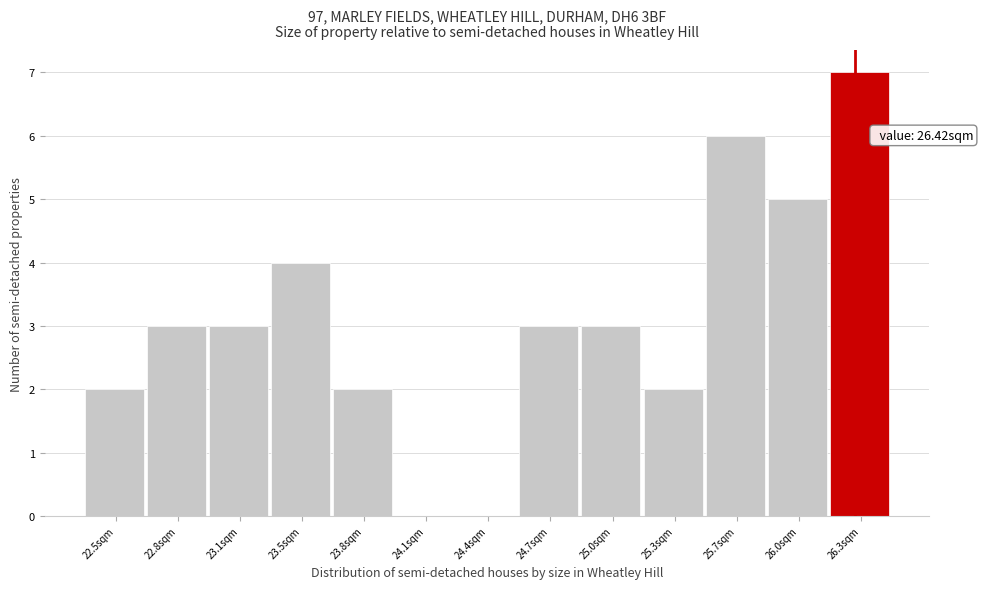

Reading left to right, extract all data points from this chart.

22.5sqm=2	22.8sqm=3	23.1sqm=3	23.5sqm=4	23.8sqm=2	24.1sqm=0	24.4sqm=0	24.7sqm=3	25.0sqm=3	25.3sqm=2	25.7sqm=6	26.0sqm=5	26.3sqm=7